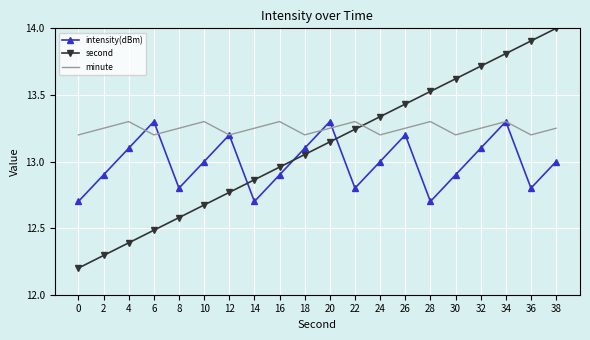

Which series has the widest spread of values?

second